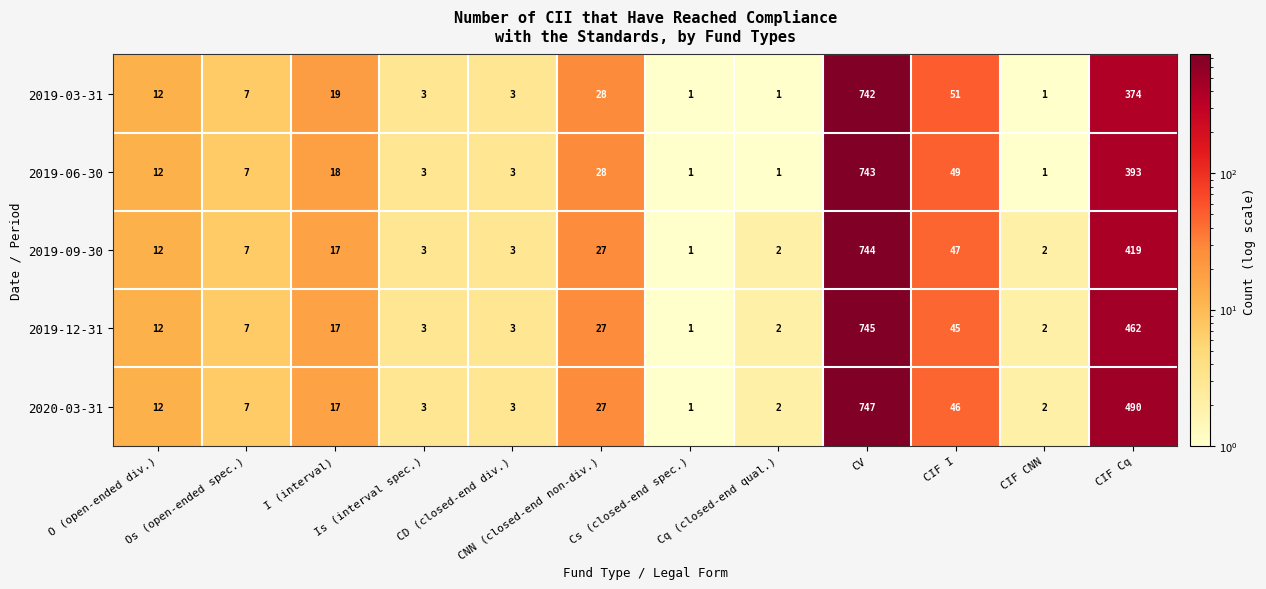

Which series has the widest spread of values?

2020-03-31